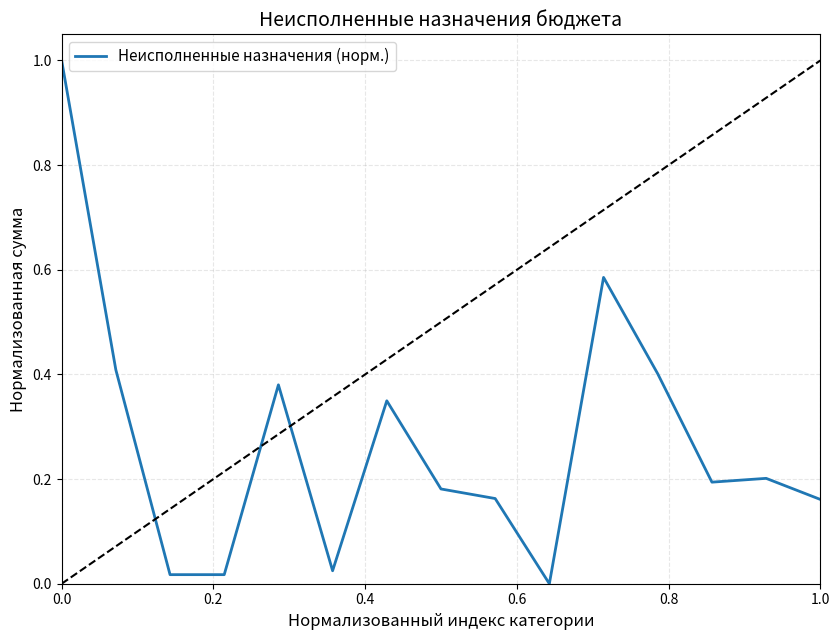

What is the difference between the maximum and minimum values?

1.0